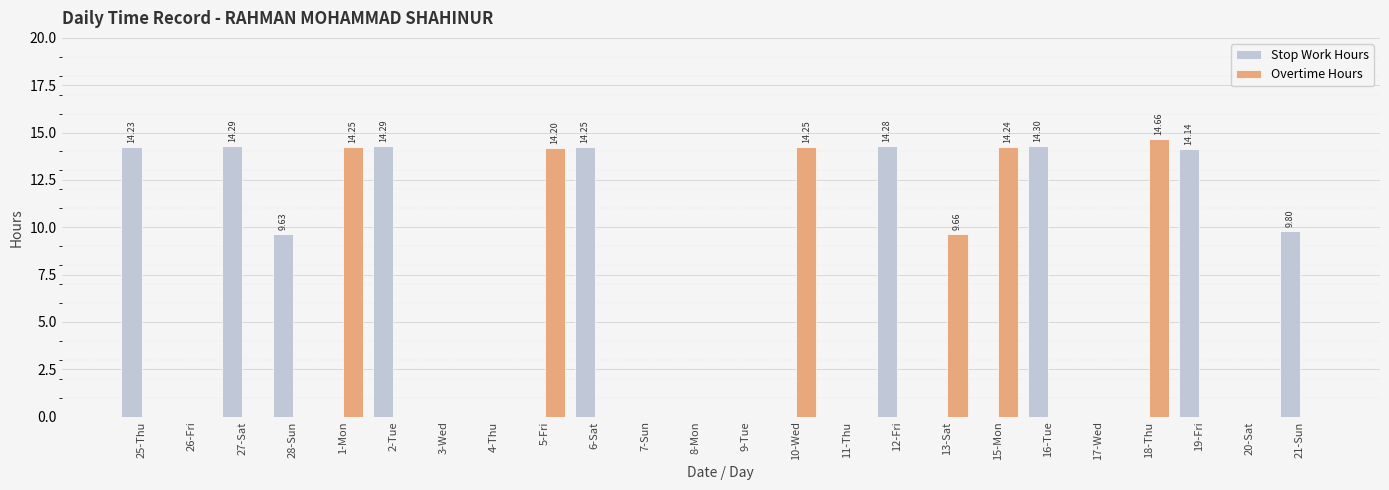

Does the chart contain stacked bars?

No